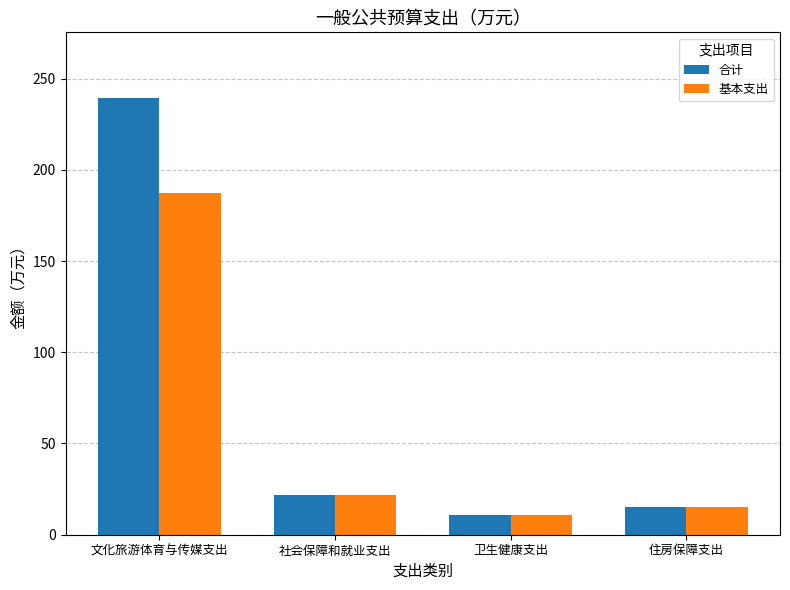

Reading right to left, transcribe all the data shown in this chart.

合计: 15.3	10.8	21.7	239.4
基本支出: 15.3	10.8	21.7	187.4